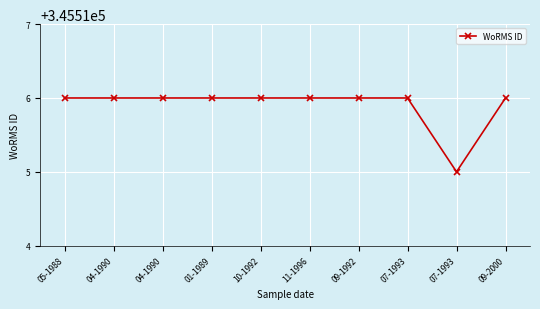

How many lines are shown in the chart?

1